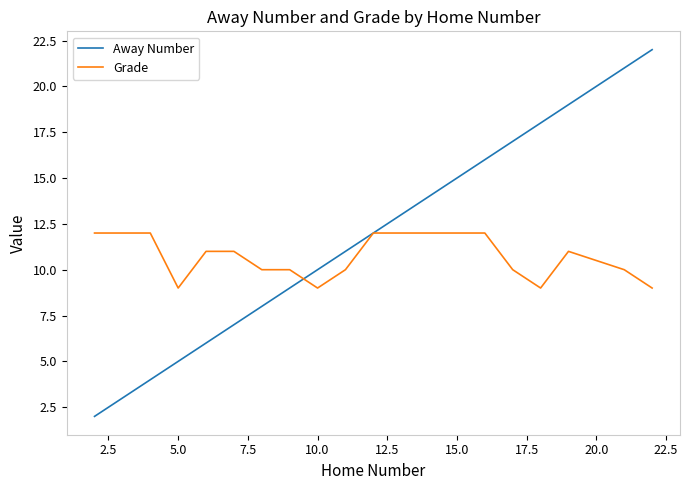

What is the maximum value for Grade?

12